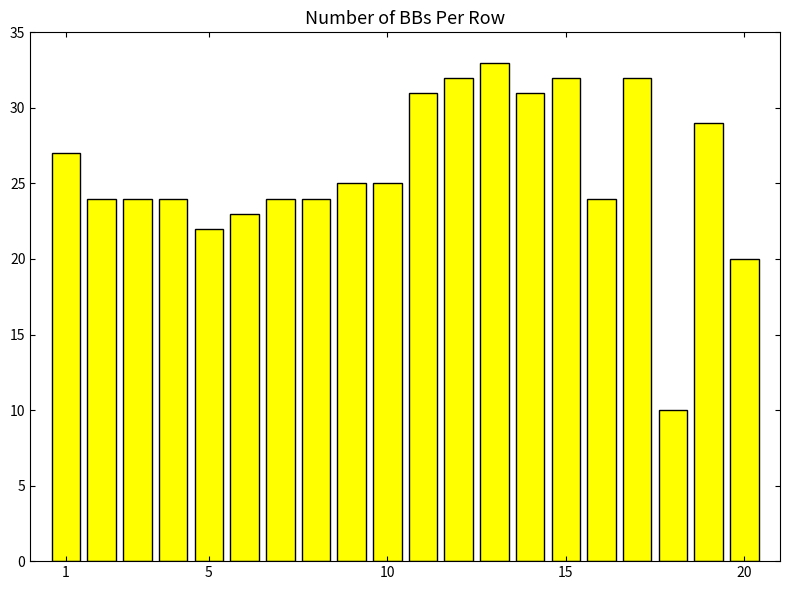

Reading left to right, extract all data points from this chart.

27	24	24	24	22	23	24	24	25	25	31	32	33	31	32	24	32	10	29	20